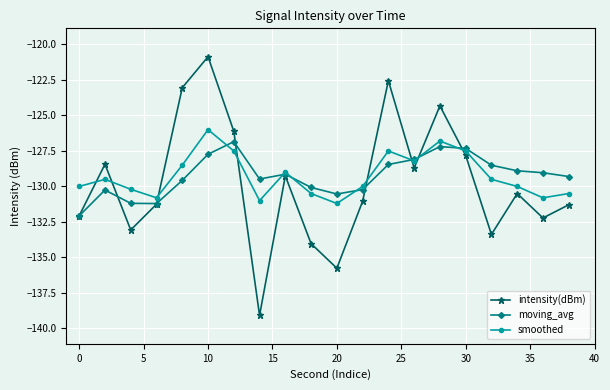

What is the minimum value shown in the chart?

-139.1